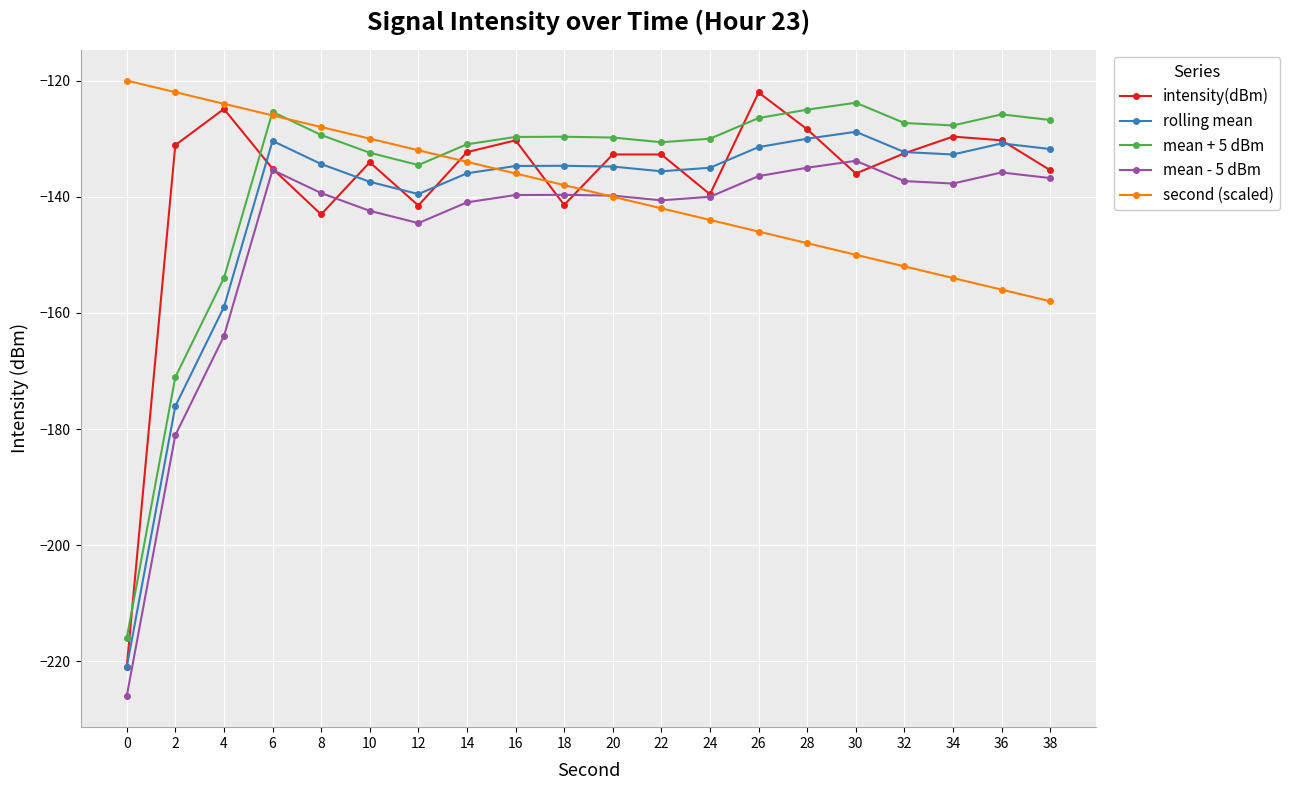

At which category is the sum across all series the highest?

6